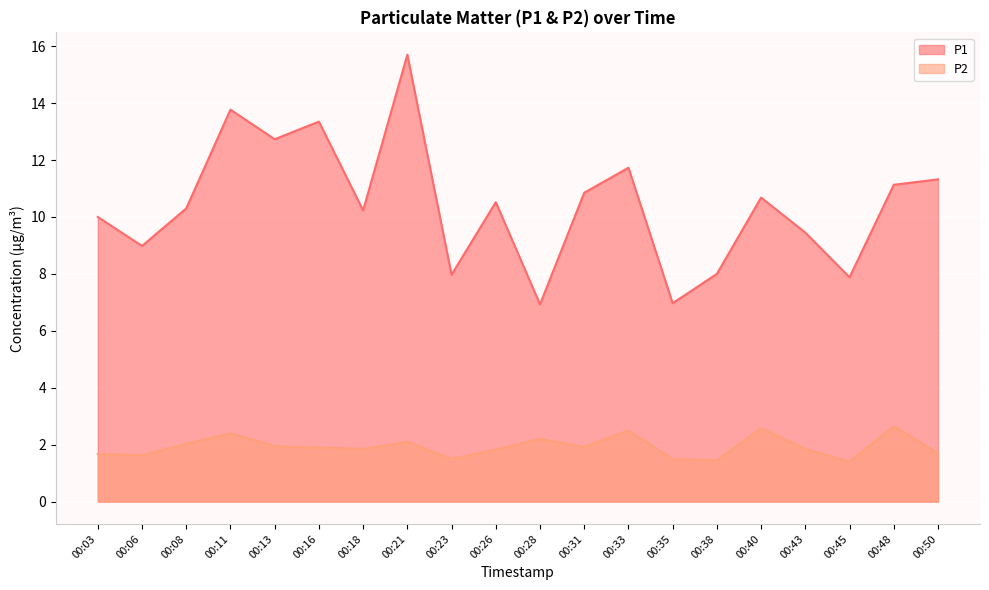

How many lines are shown in the chart?

2